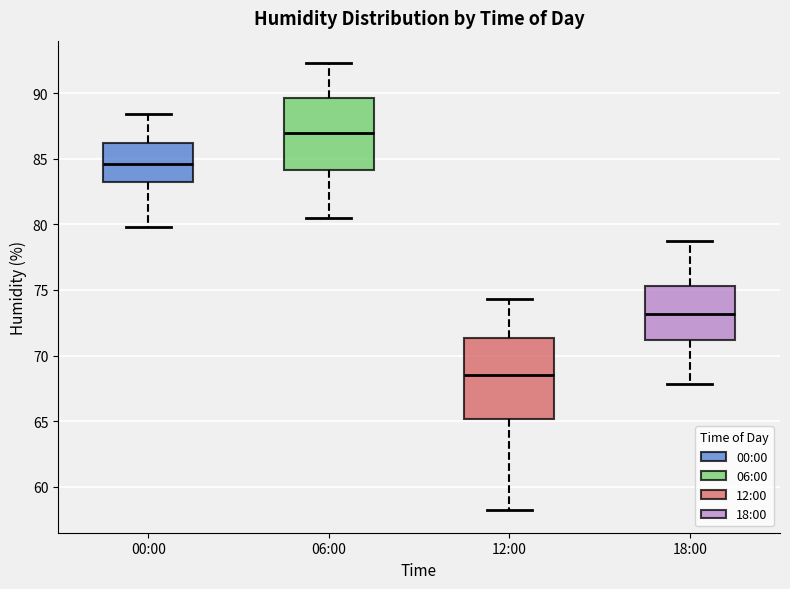

Reading left to right, read every box against the y-axis: the position of its median line, the range the box covers, and the ends of its whiskers. The values are not printed on the chart, so give them approximately, as read against the axis.

00:00: median 84.5, box 83.5 to 86.0, whiskers 80.0 to 88.5
06:00: median 87.0, box 84.0 to 89.5, whiskers 80.5 to 92.5
12:00: median 68.5, box 65.0 to 71.5, whiskers 58.0 to 74.5
18:00: median 73.0, box 71.0 to 75.5, whiskers 68.0 to 78.5